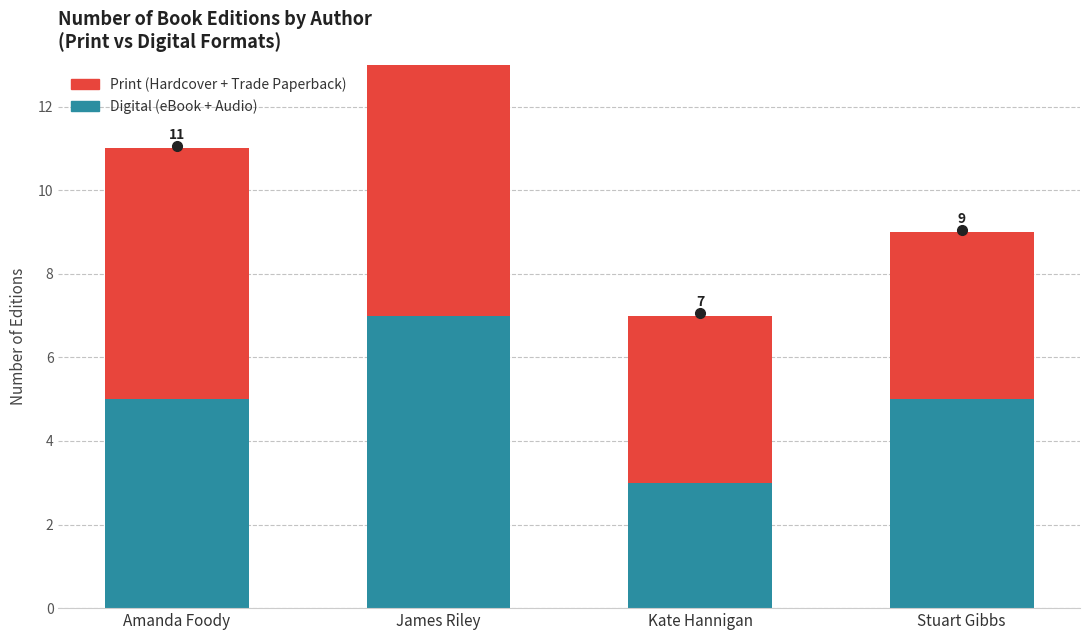

What is the label of the 3rd bar from the right?

James Riley